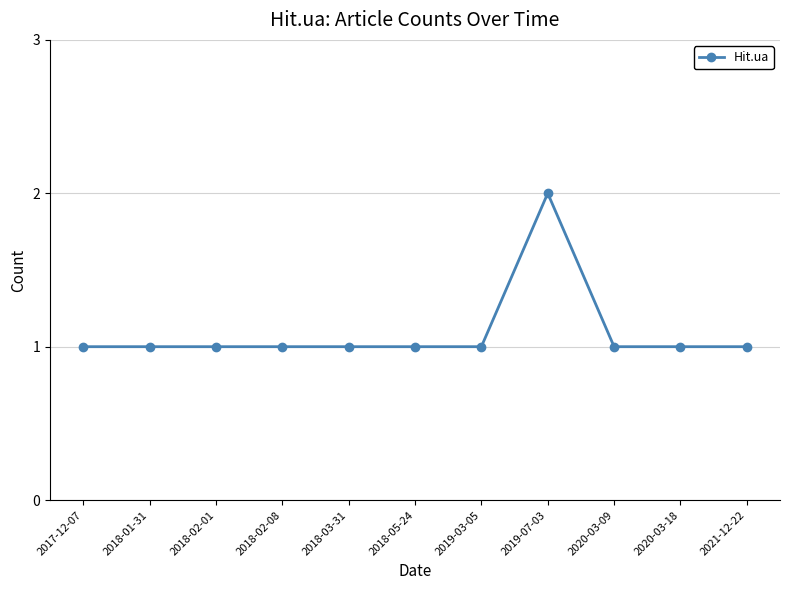

What is the label of the 8th point from the left?

2019-07-03